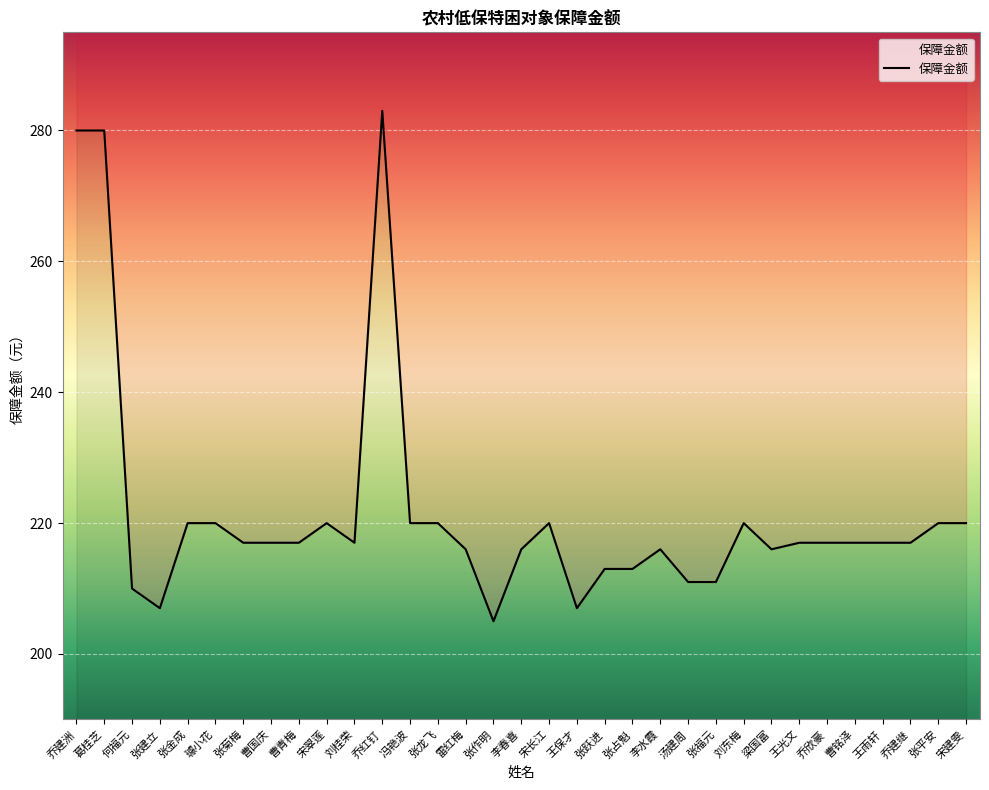

How many values are below 217?

12